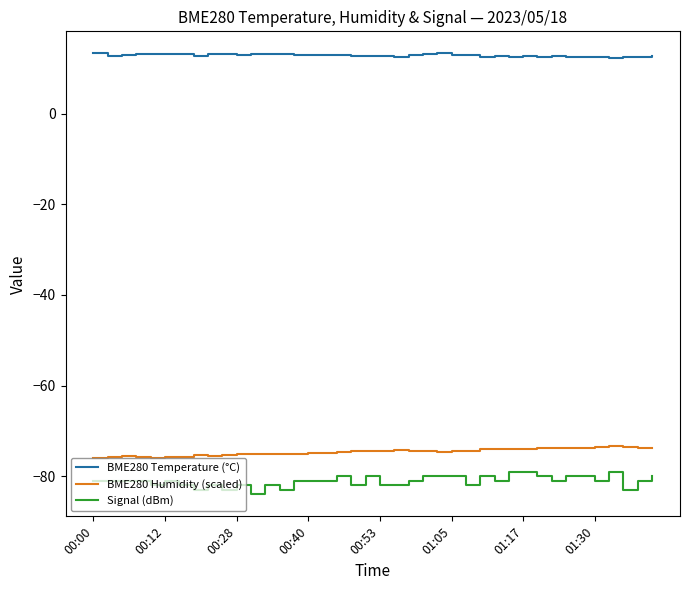

True or false: BME280 Humidity (scaled) and BME280 Temperature (°C) intersect in this chart.

False